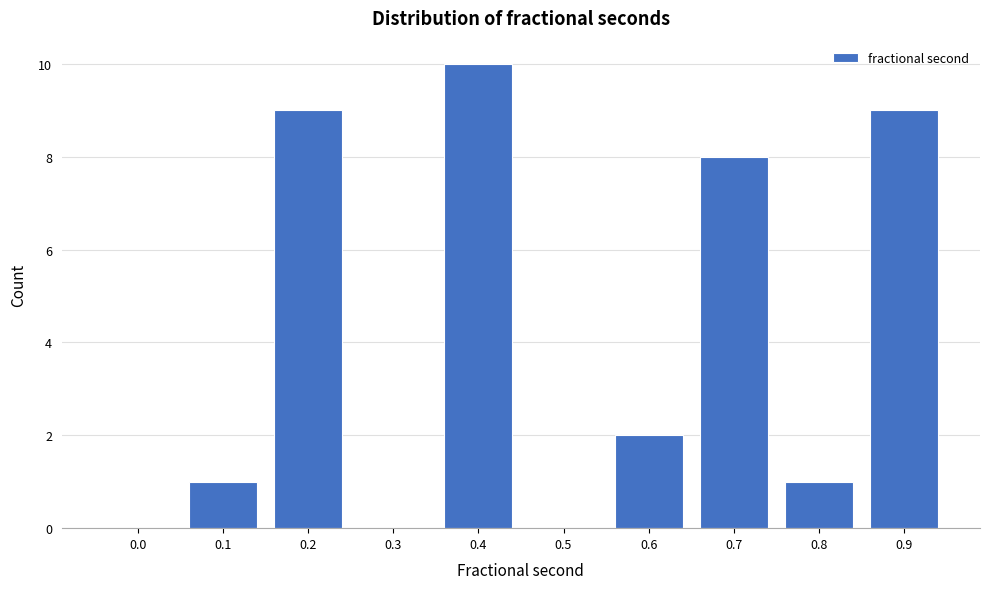

Reading left to right, extract all data points from this chart.

0.0=0	0.1=1	0.2=9	0.3=0	0.4=10	0.5=0	0.6=2	0.7=8	0.8=1	0.9=9